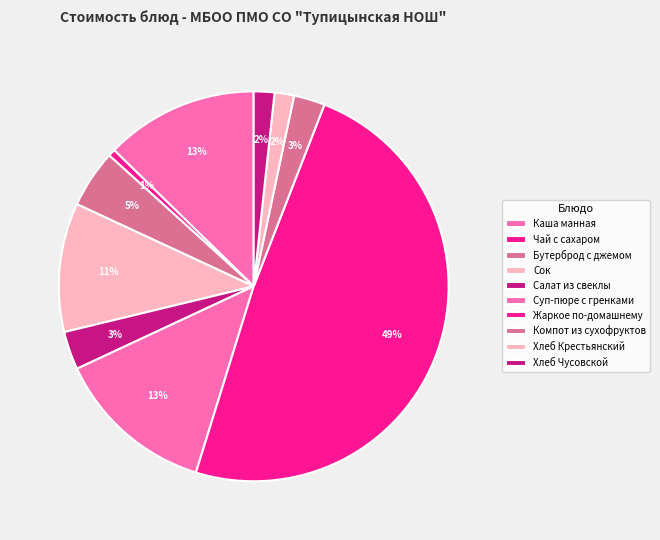

Count the number of slices in the pie.

10